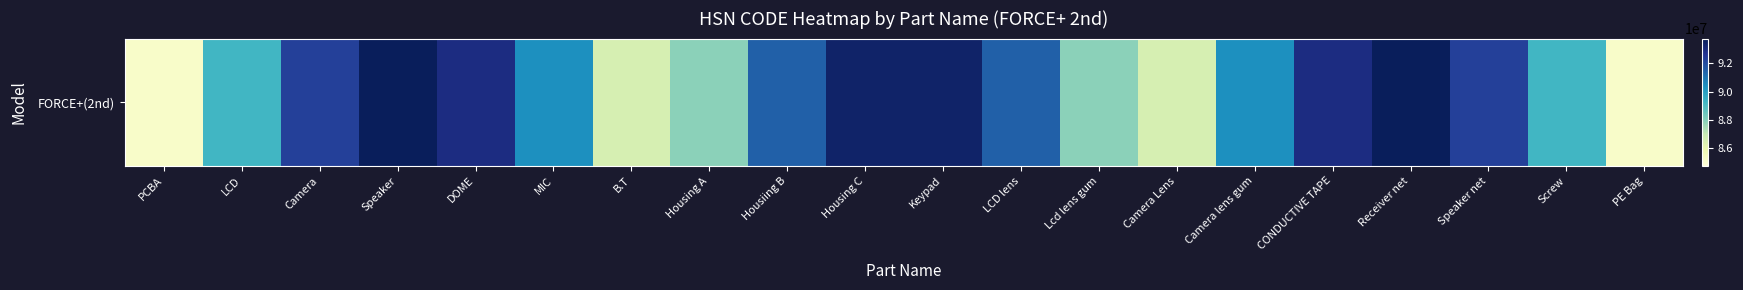

The chart shows a value of 93427709.4 at Keypad. True or false?

True